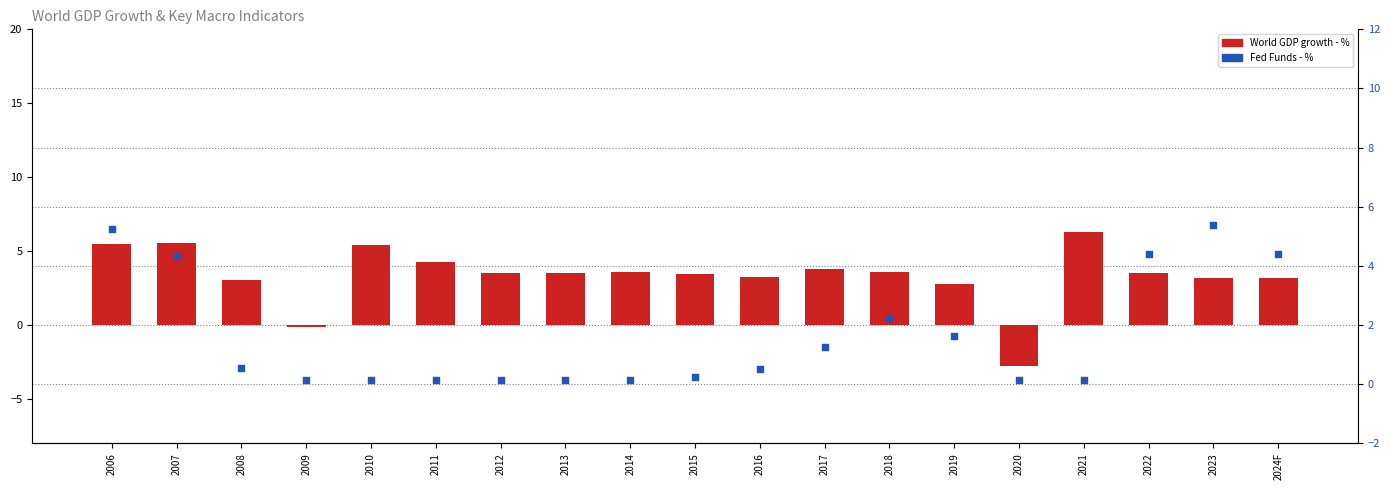

Which series reaches the minimum Y coordinate?

World GDP growth - %